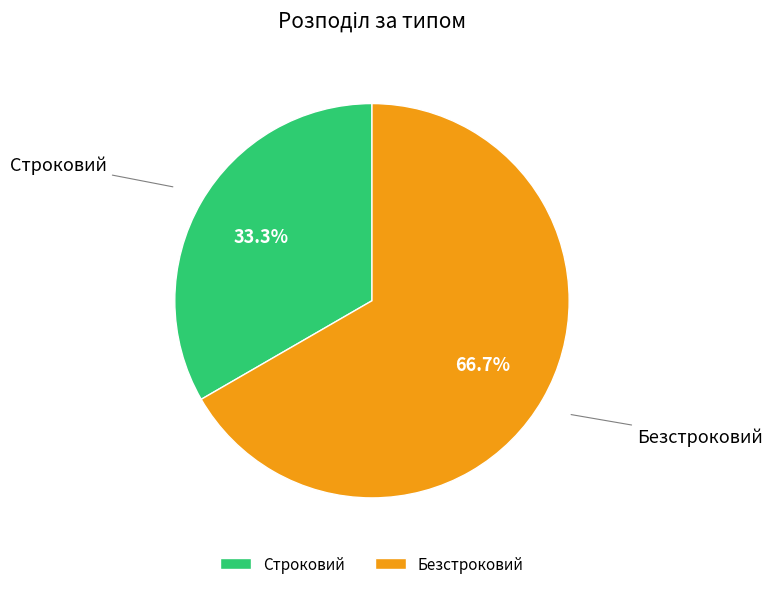

To the nearest percent, what is the combined percentage of Строковий and Безстроковий?

100%